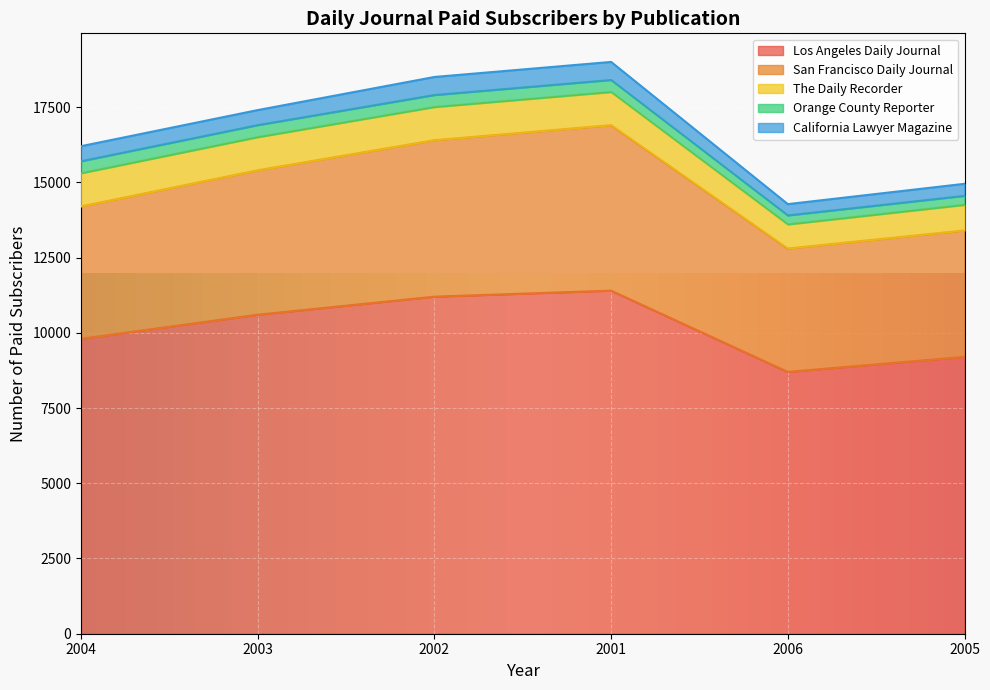

What is the difference between the highest and lowest values at 2004?

9400